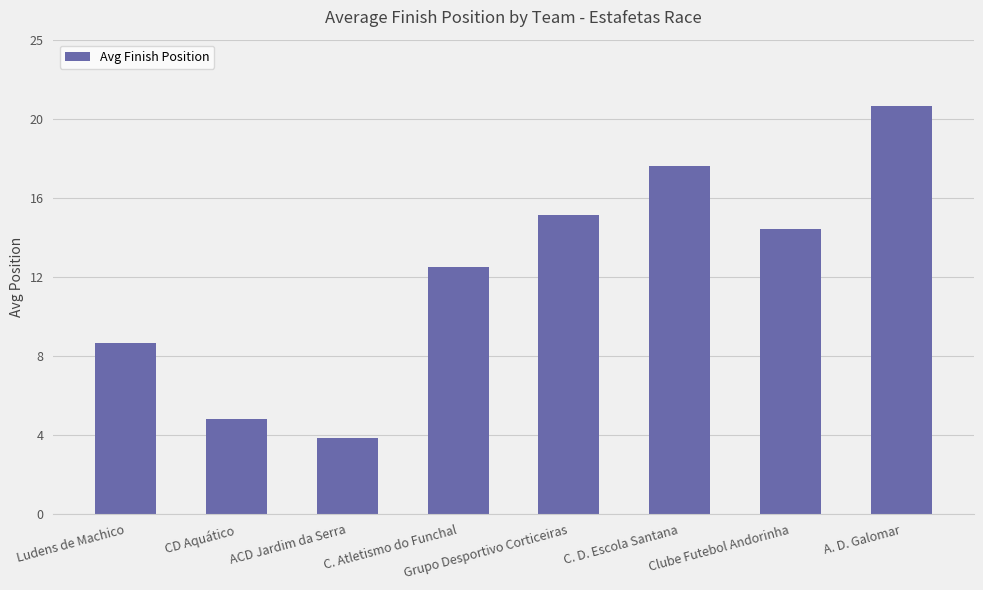

Does the chart contain stacked bars?

No